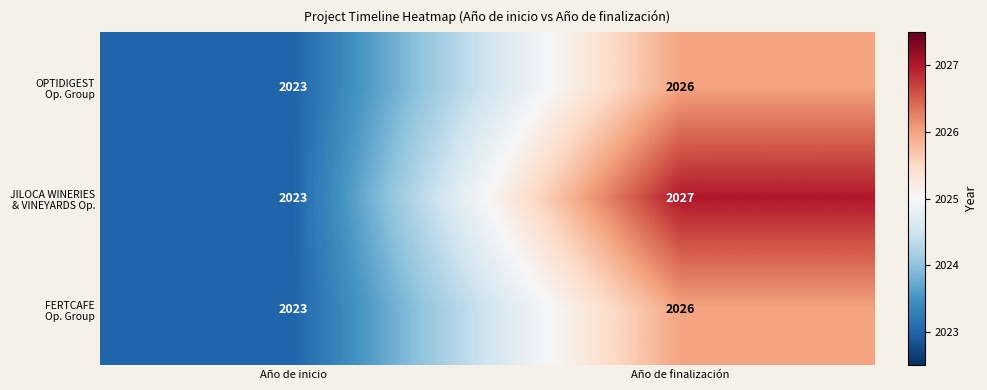

What is the total value across all series at Año de inicio?

6069